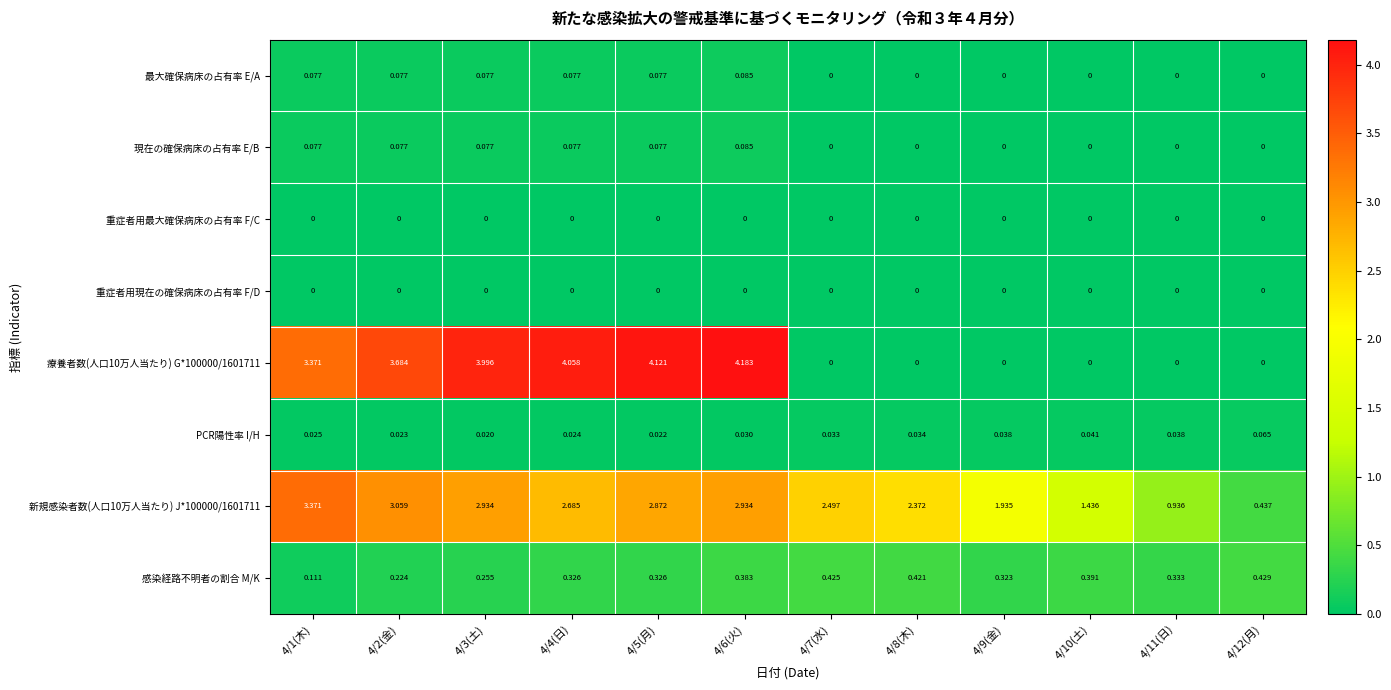

Is the value of 感染経路不明者の割合 M/K at 4/12(月) greater than the value of 最大確保病床の占有率 E/A at 4/9(金)?

Yes